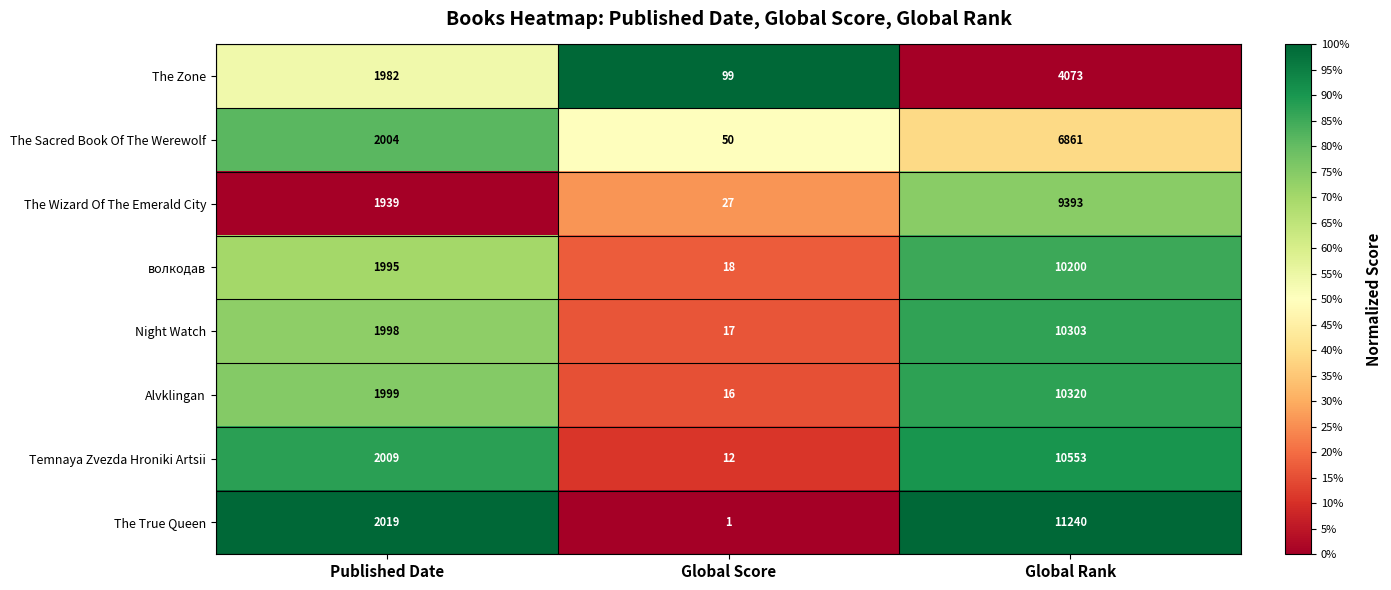

Which series has the largest total across all categories?

The True Queen